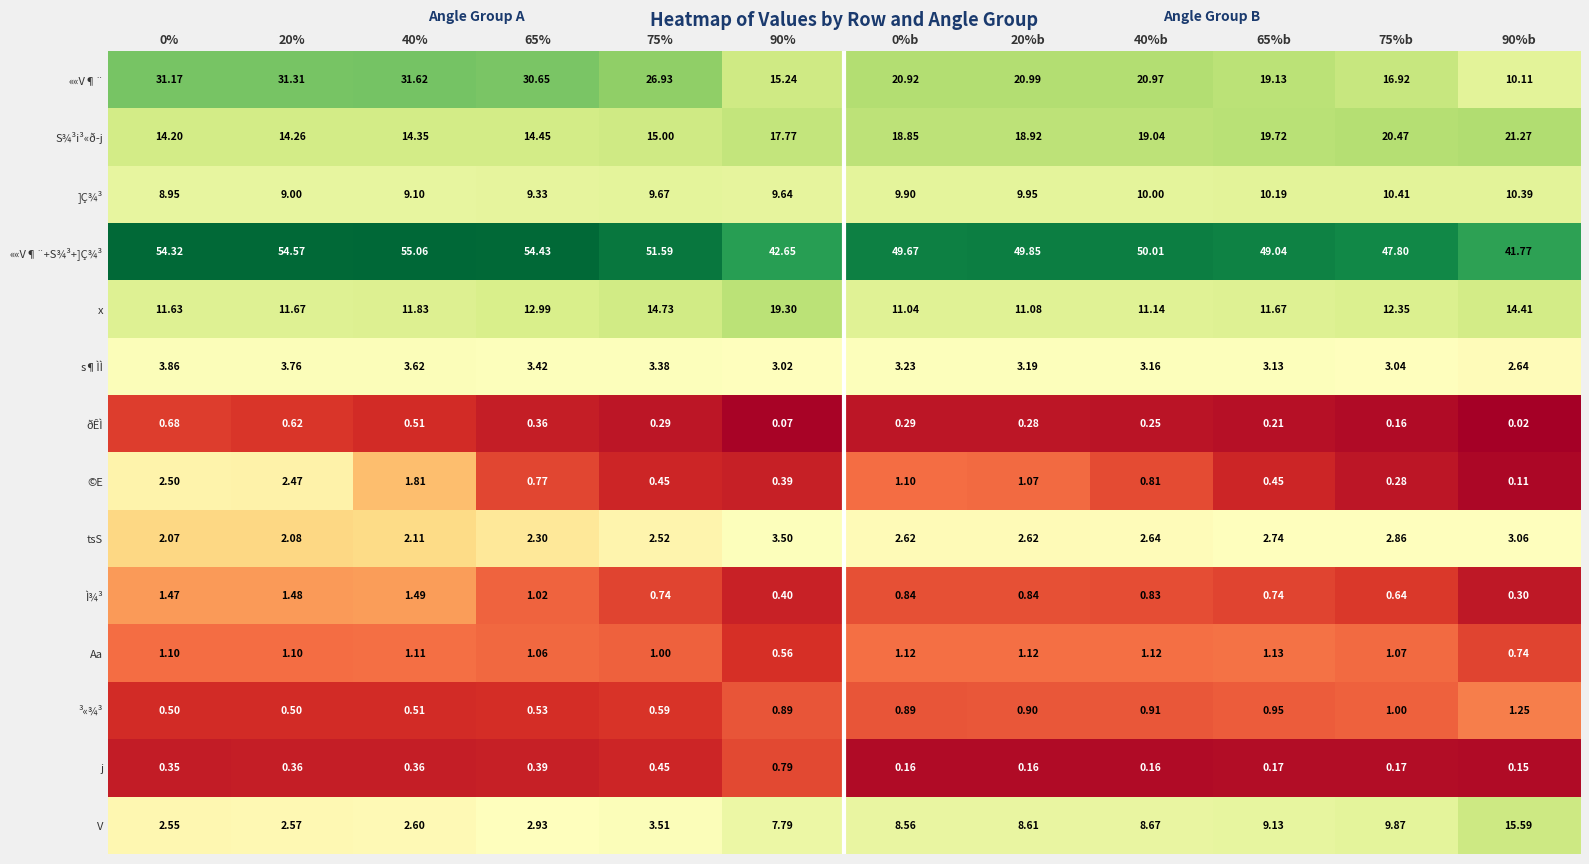

Which series changed the most between 20% and 40%?

©E